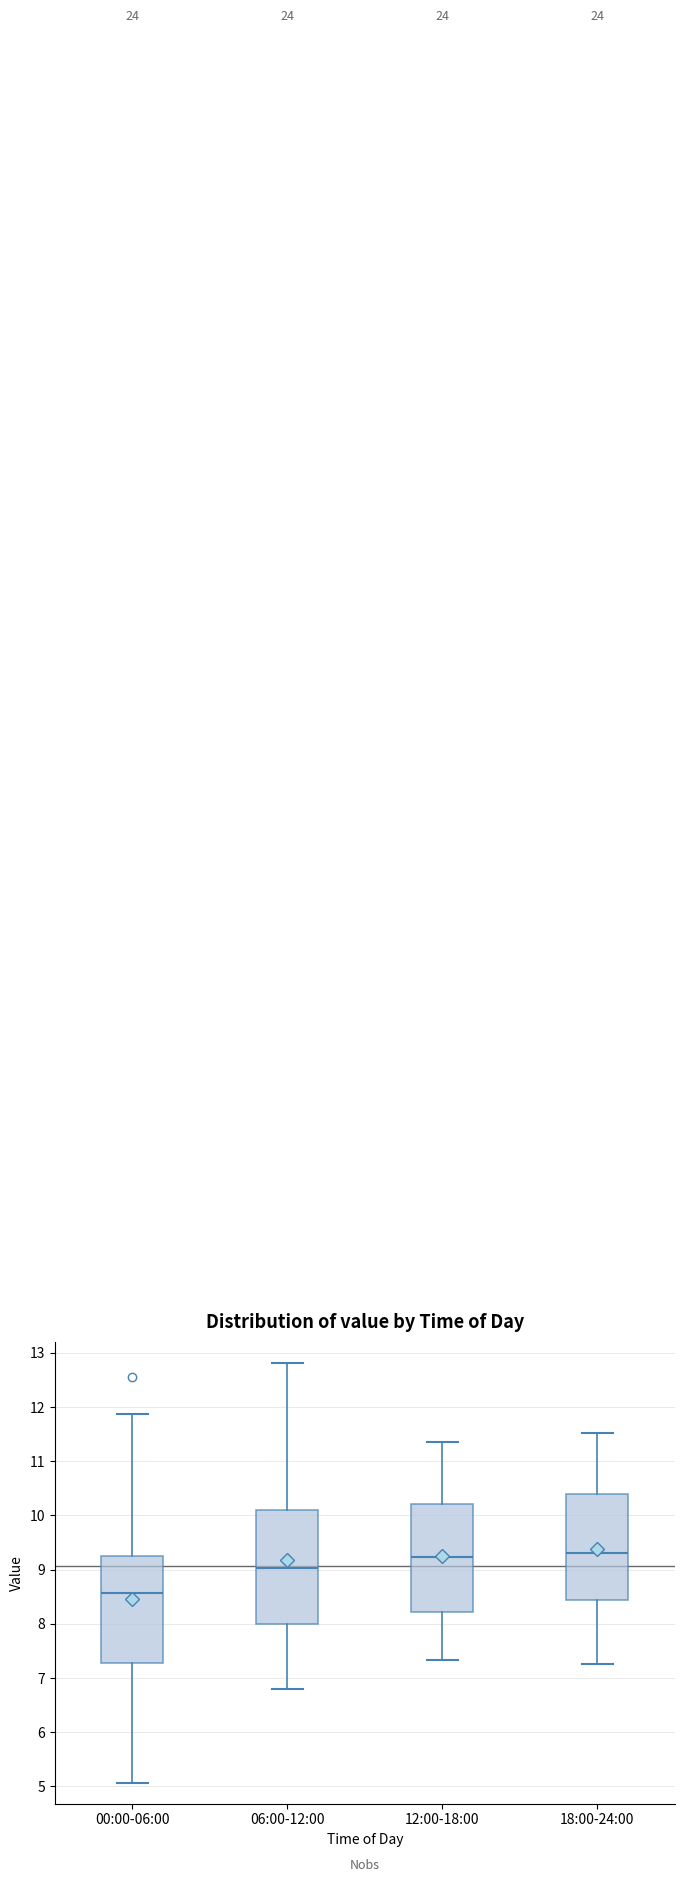

Reading left to right, transcribe this box plot: for each box, give where its median line is, the range the box spans, and where its two whiskers end, as read against the y-axis. The values are not printed on the chart, so give them approximately, as read against the axis.

00:00-06:00: median 8.6, box 7.3 to 9.2, whiskers 5.1 to 11.9
06:00-12:00: median 9.0, box 8.0 to 10.1, whiskers 6.8 to 12.8
12:00-18:00: median 9.2, box 8.2 to 10.2, whiskers 7.3 to 11.4
18:00-24:00: median 9.3, box 8.4 to 10.4, whiskers 7.3 to 11.5